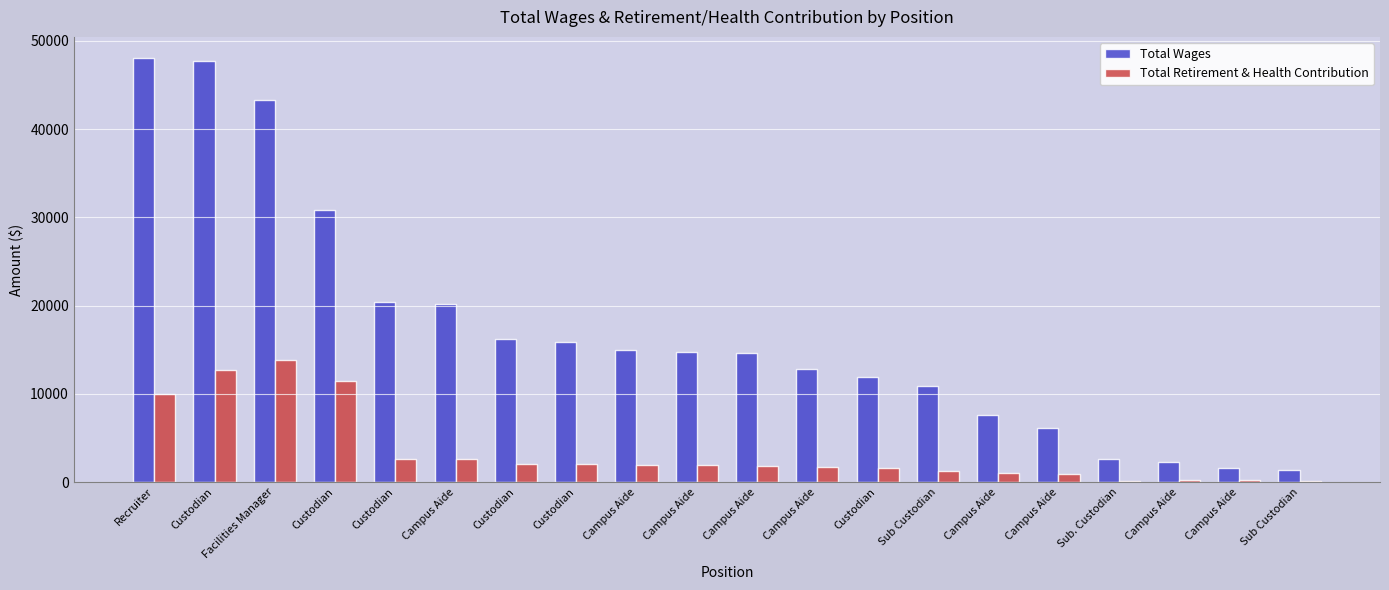

Are the bars horizontal?

No